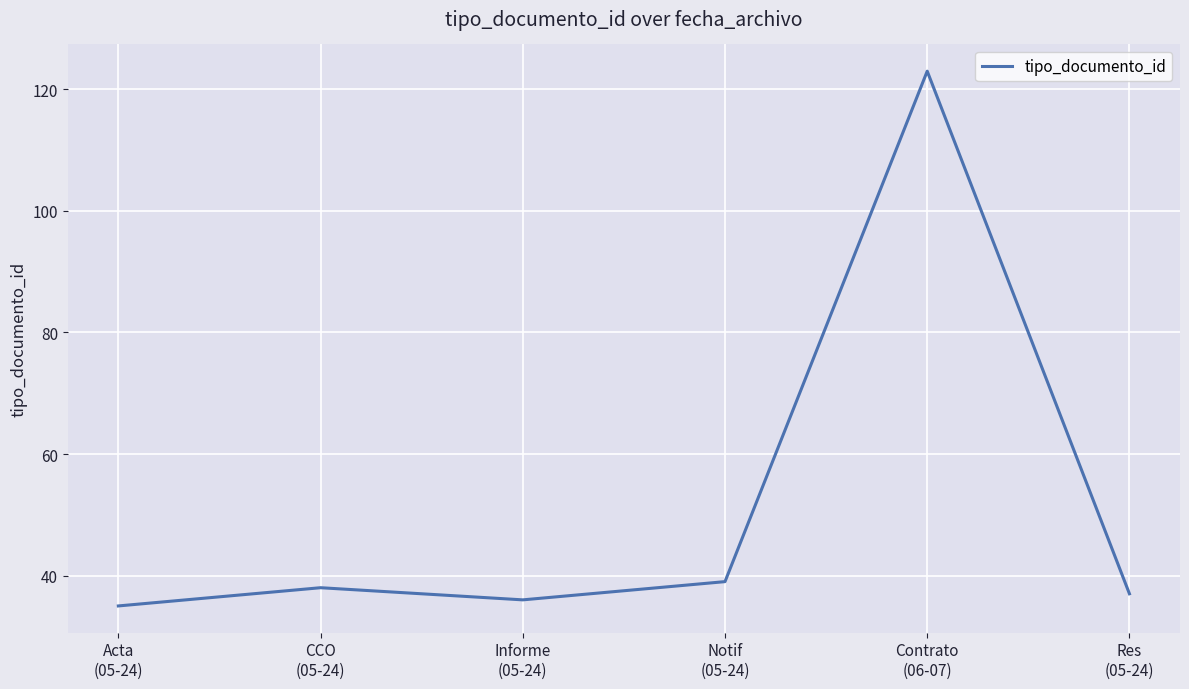

What is the ratio of the value at Res
(05-24) to the value at Contrato
(06-07)?

0.3